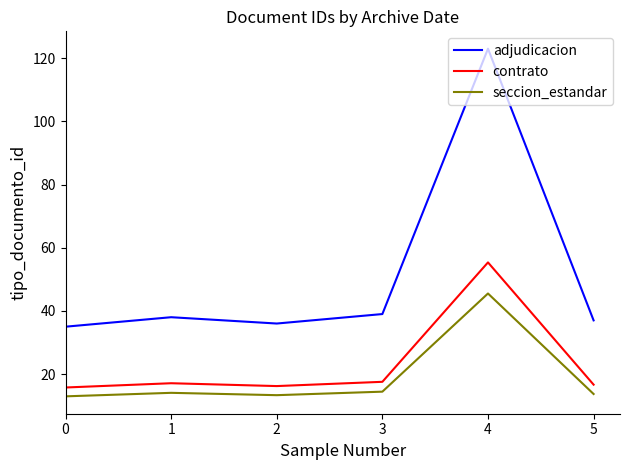

Read the contrato value at 4.

55.4